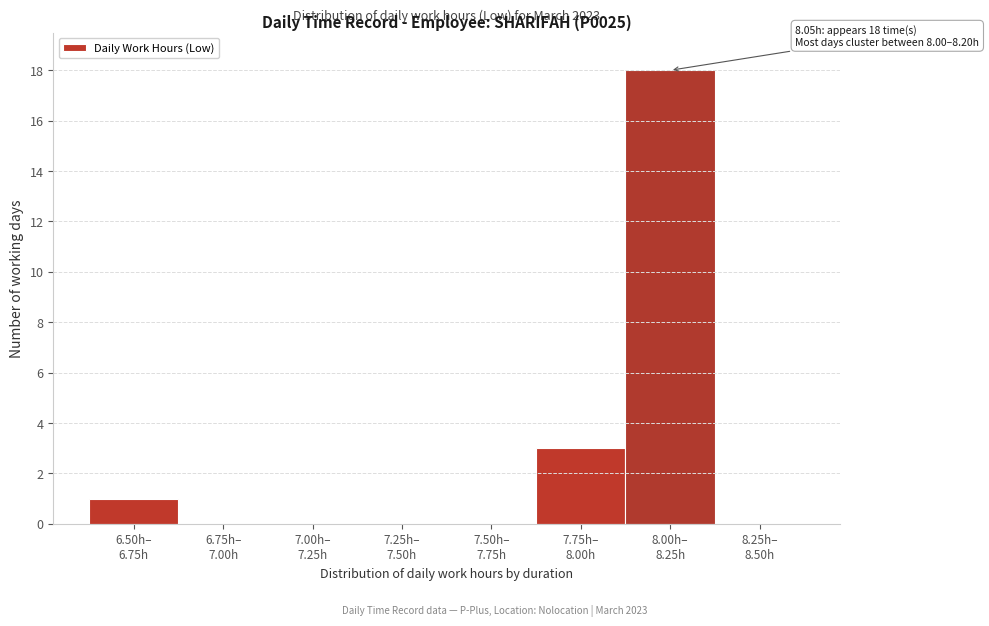

What is the maximum value shown in the chart?

18